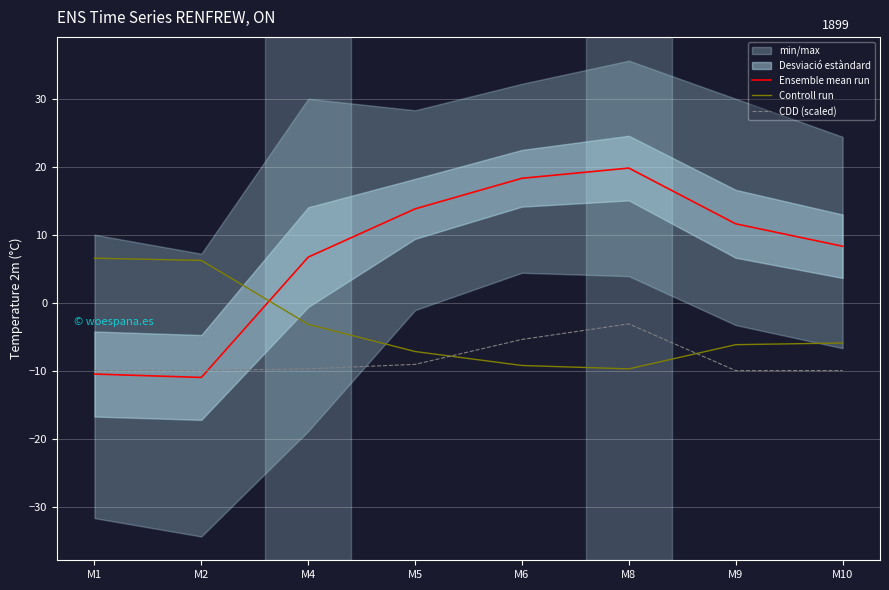

True or false: CDD (scaled) and Controll run cross at least once.

True